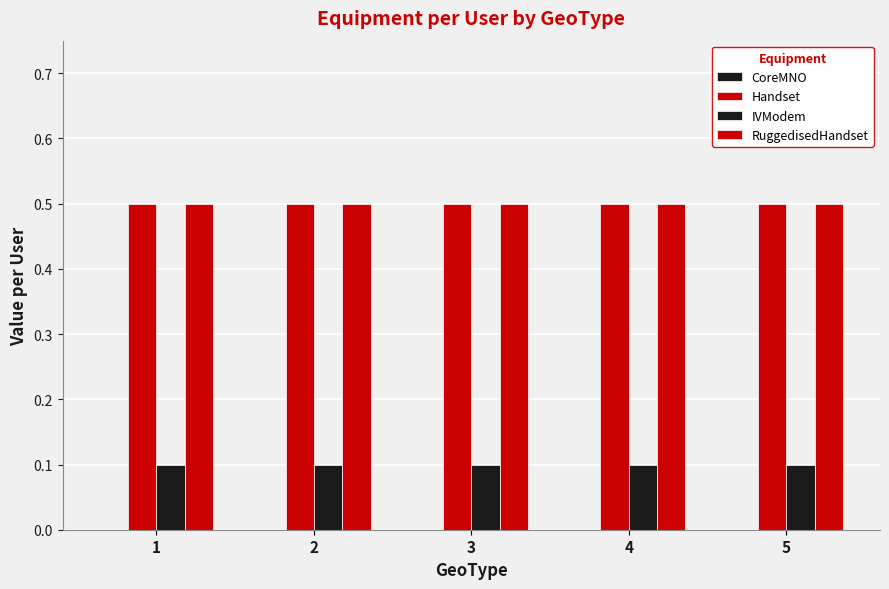

Where is RuggedisedHandset nearest to the value 0?

1